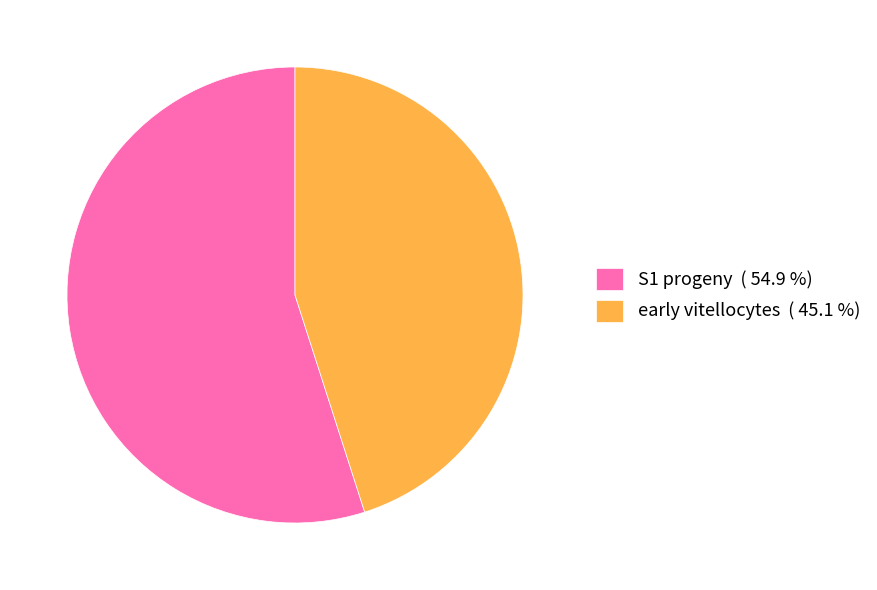

What is the largest slice in the pie chart?

S1 progeny